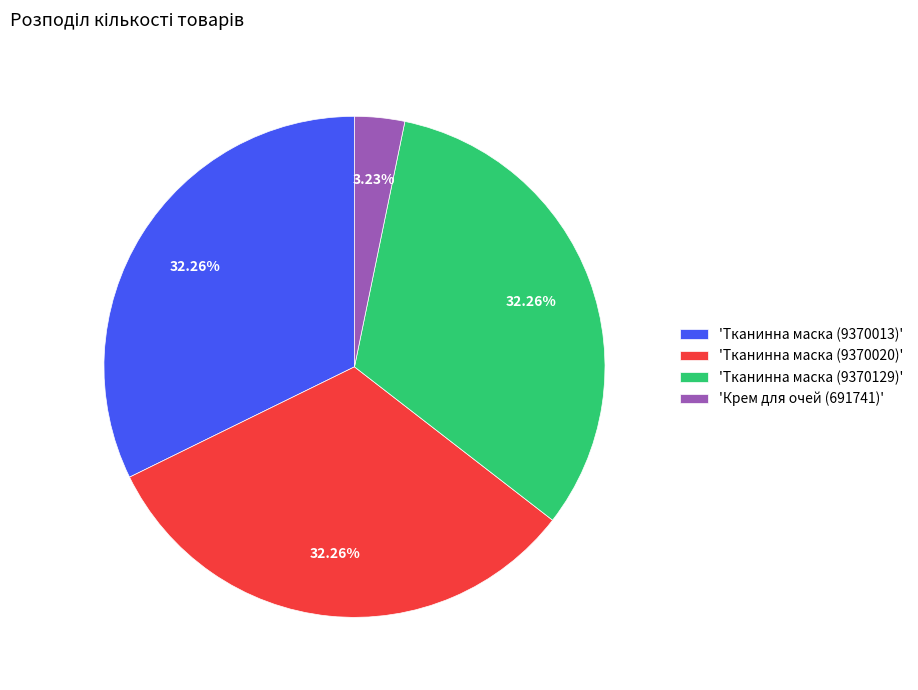

Do 'Тканинна маска (9370020)' and 'Тканинна маска (9370013)' together represent more than half of the pie?

Yes